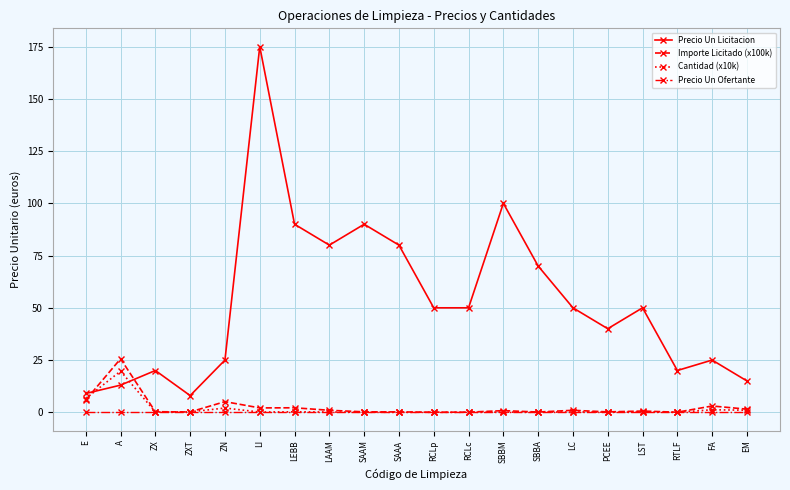

What is the difference between the second highest and second lowest values in the Importe Licitado (x100k) series?

5.9